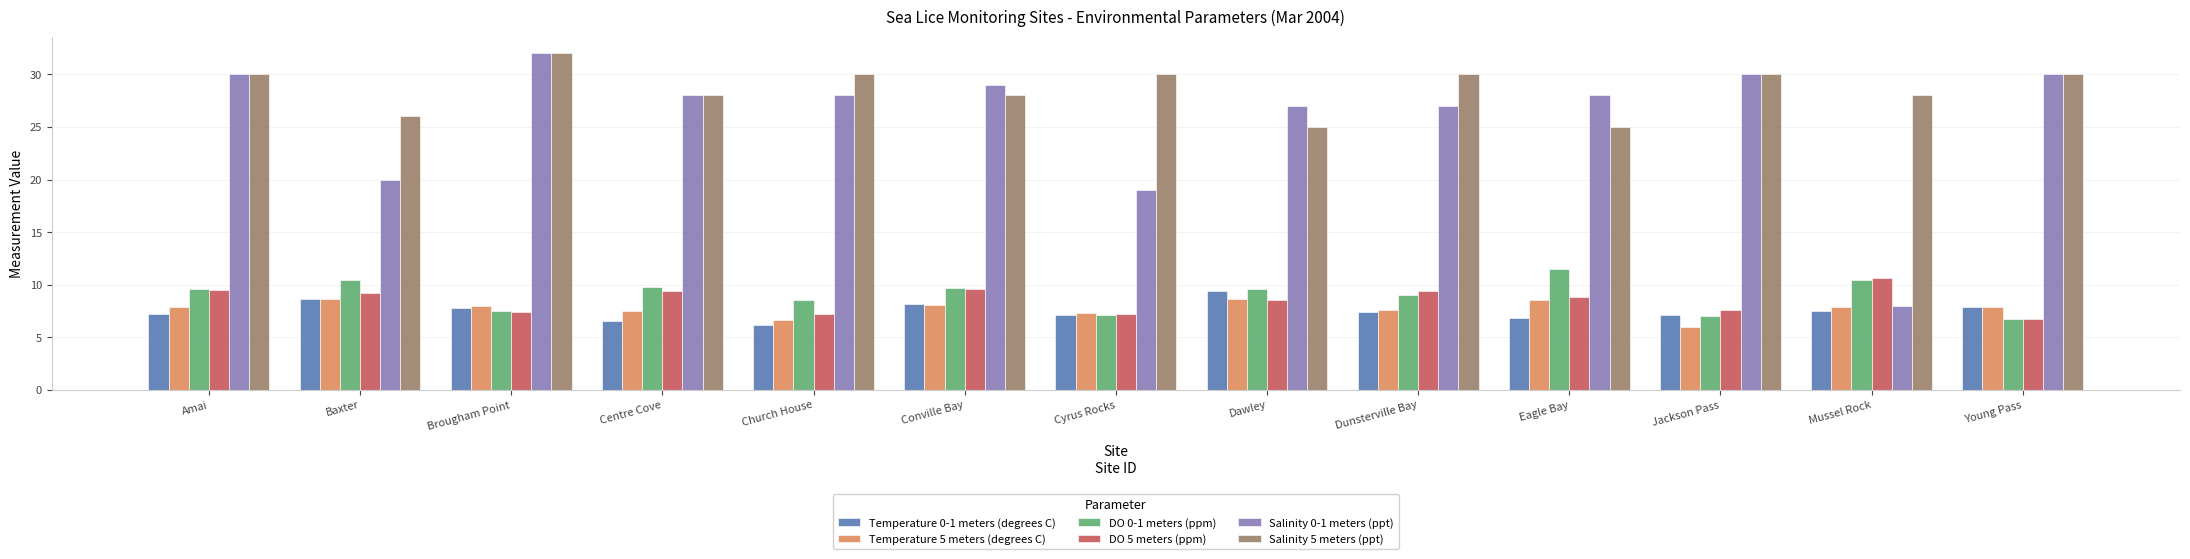

What is the label of the 12th bar from the right?

Baxter